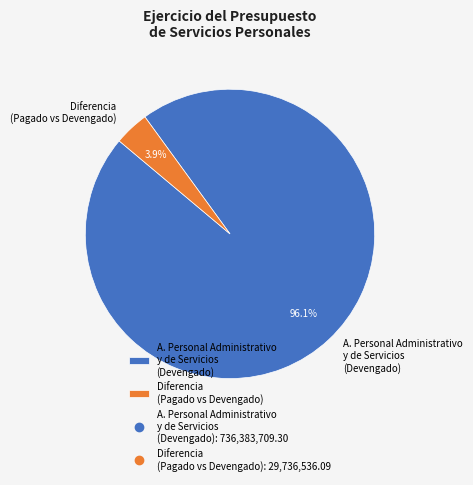

Count the number of slices in the pie.

2